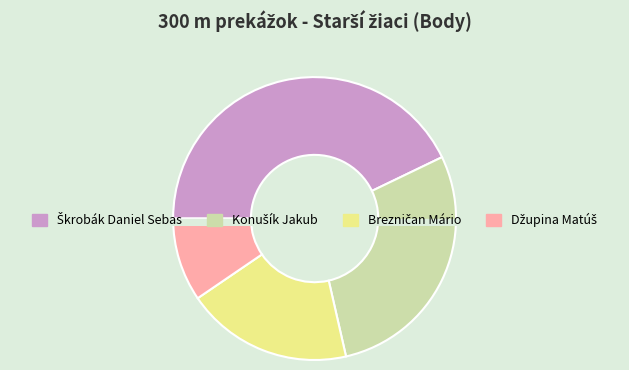

The Brezničan Mário slice represents 28% of the pie. True or false?

False